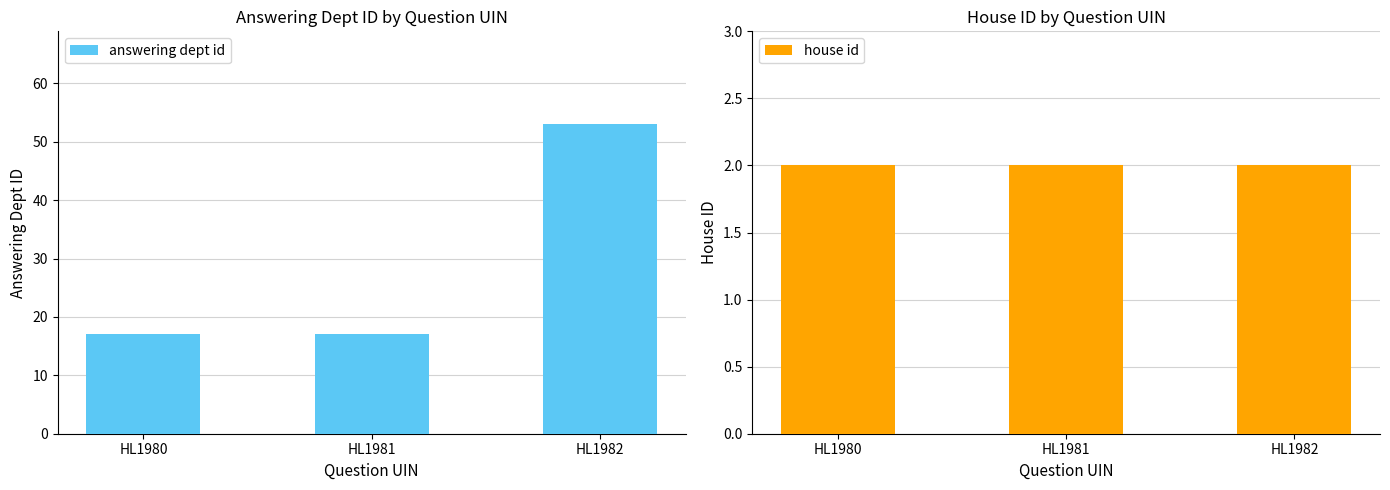

What is the value of the house id bar at the 2nd from the left?

2